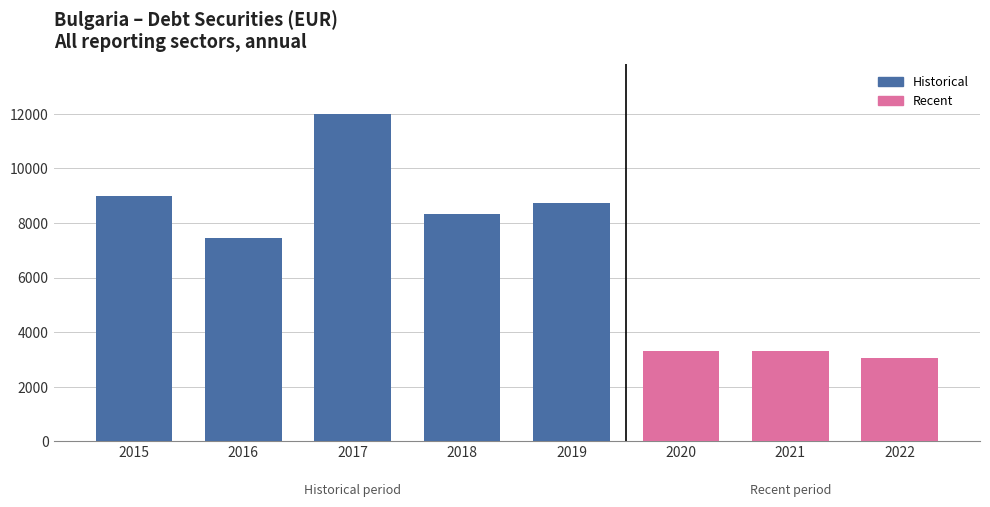

Read the value at 2021, to the nearest 100.

3300